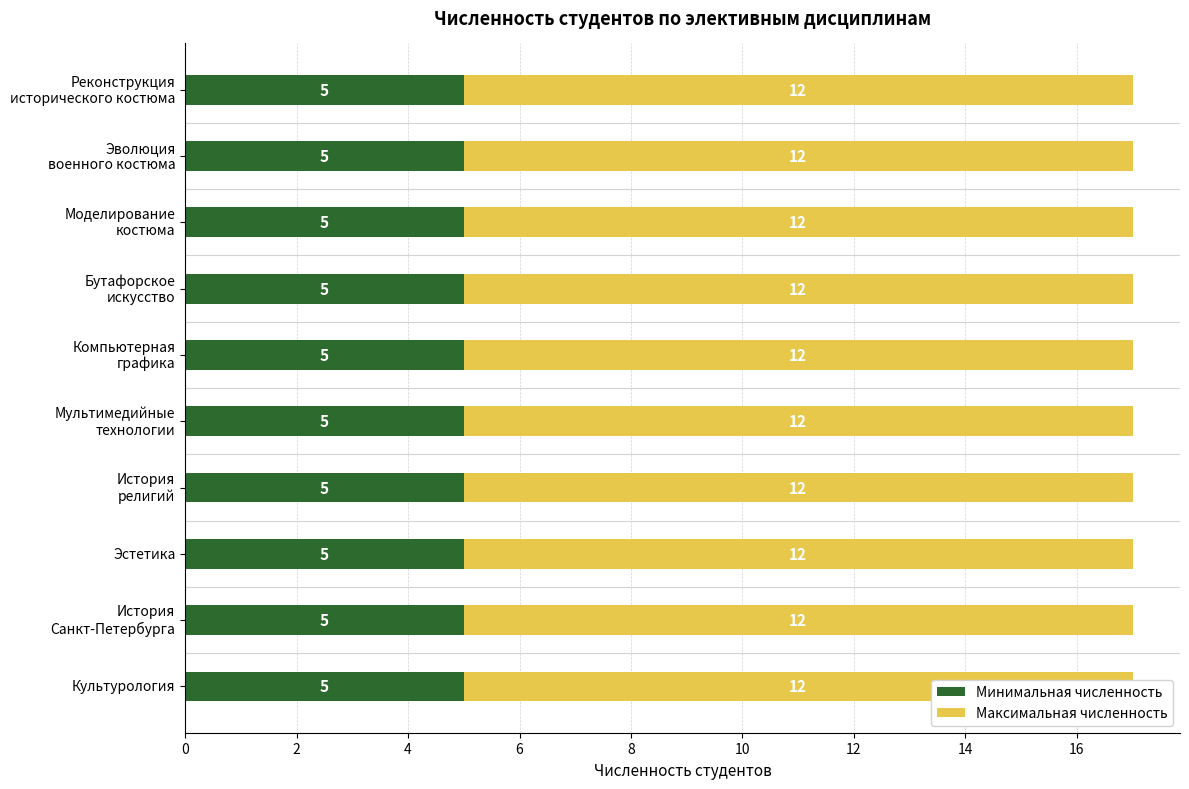

Is the value of Максимальная численность at Бутафорское
искусство greater than the value of Минимальная численность at Эволюция
военного костюма?

Yes